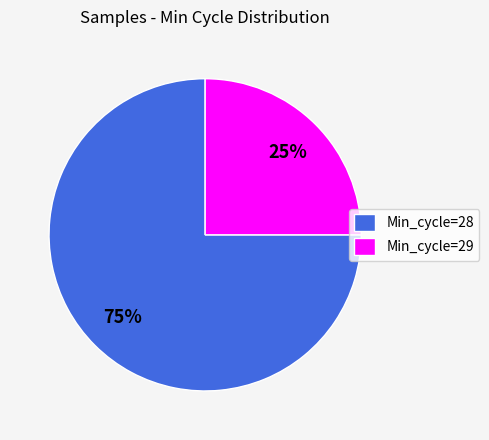

Rank the categories by value from highest to lowest.

Min_cycle=28, Min_cycle=29